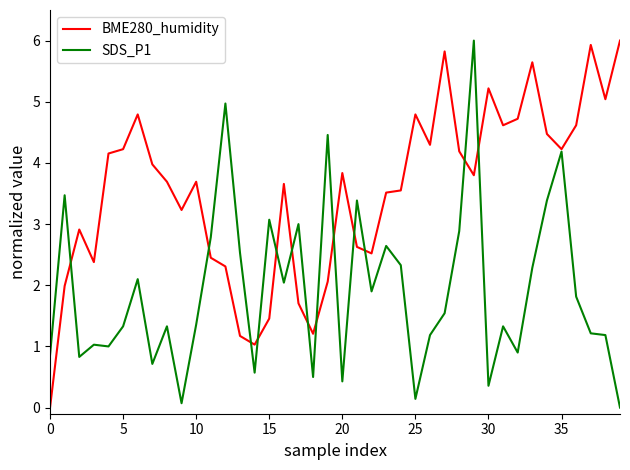

List the series in order of their overall mean, highest first.

BME280_humidity, SDS_P1